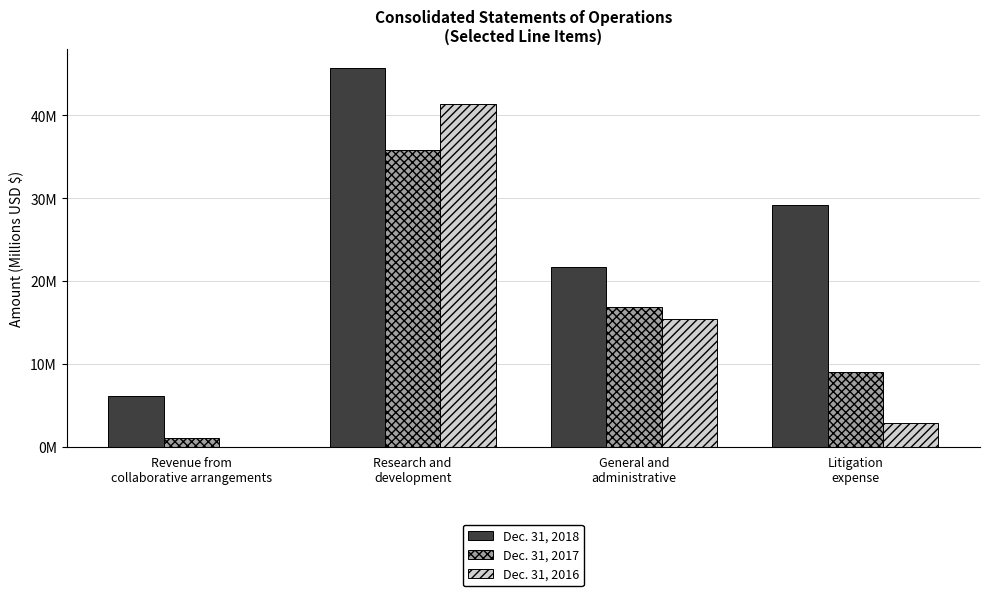

What are all the series names shown in the legend?

Dec. 31, 2018, Dec. 31, 2017, Dec. 31, 2016